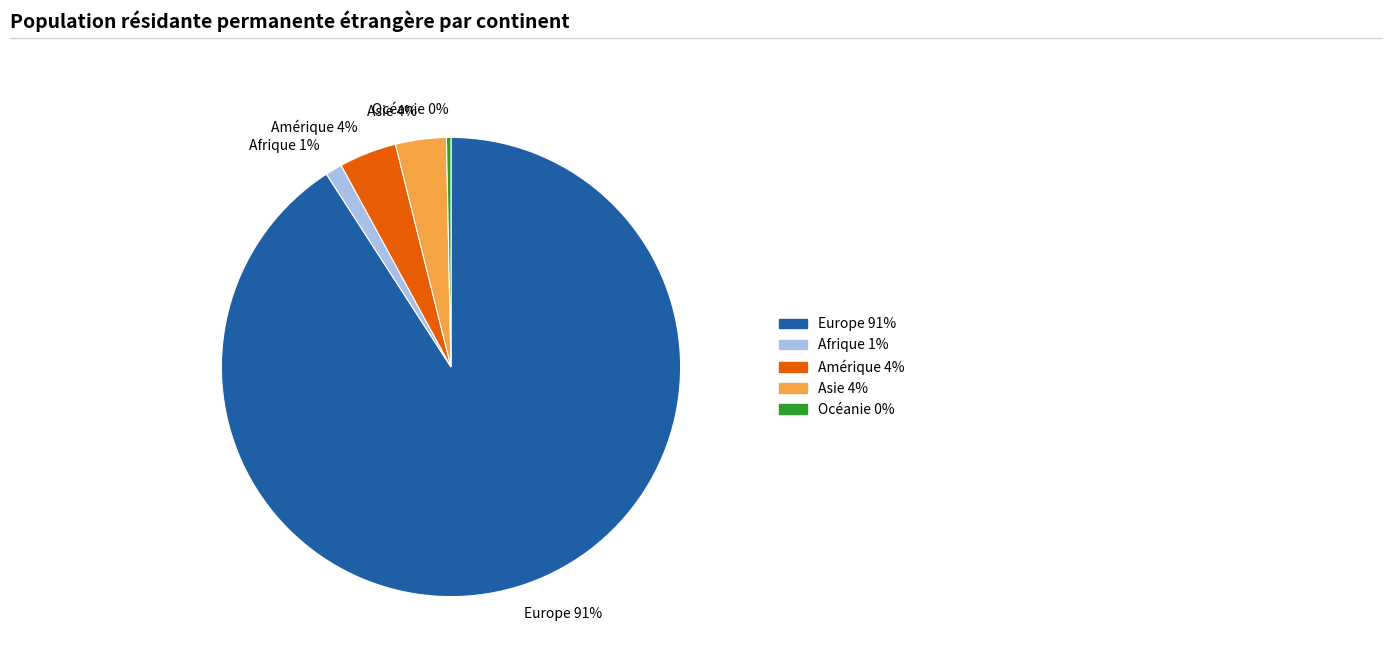

What is the smallest slice in the pie chart?

Océanie